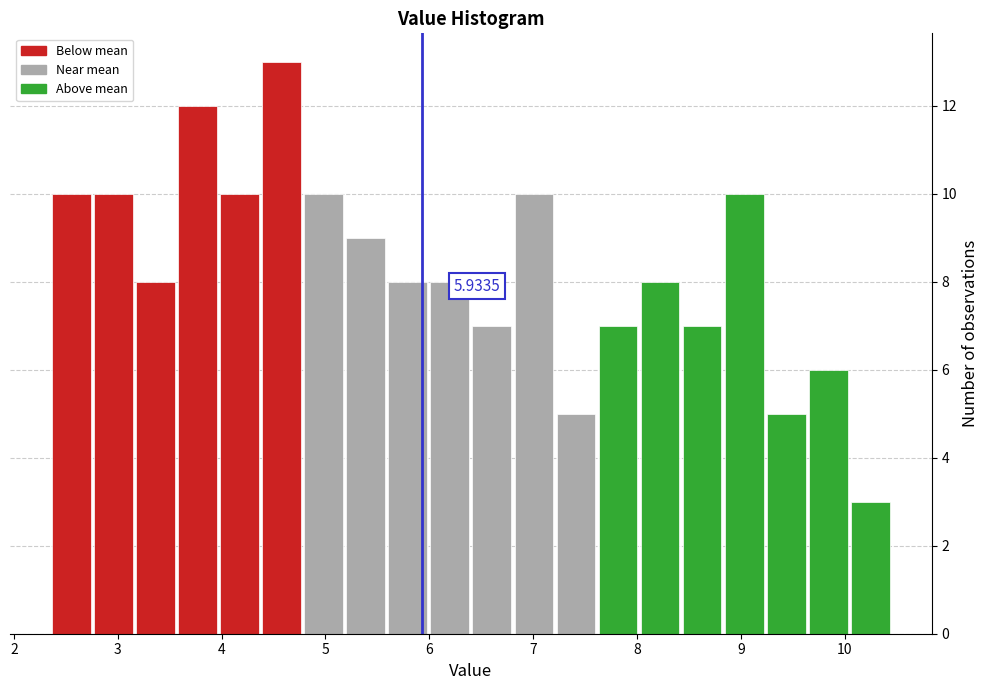

Which range on the x-axis has the tallest bar?

4.4 to 4.8